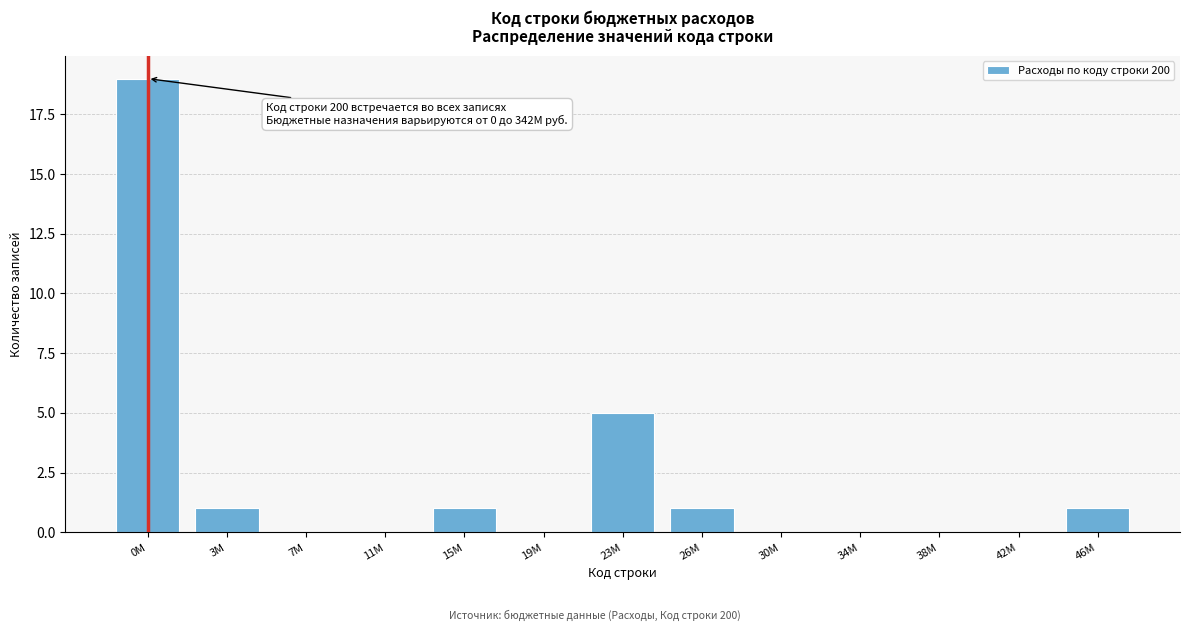

Reading left to right, list all the values displayed in this chart.

0M=19	3M=1	7M=0	11M=0	15M=1	19M=0	23M=5	26M=1	30M=0	34M=0	38M=0	42M=0	46M=1